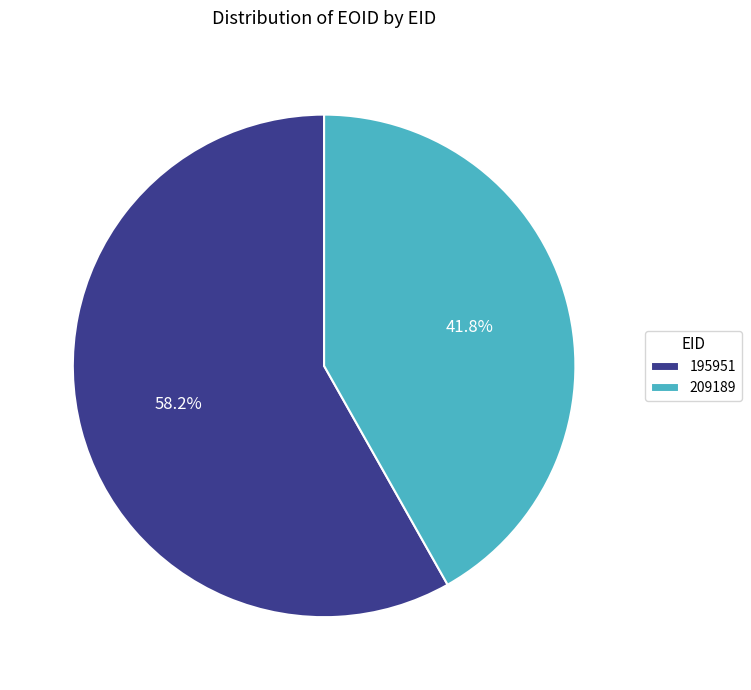

What percentage is the 195951 slice, to the nearest percent?

58%